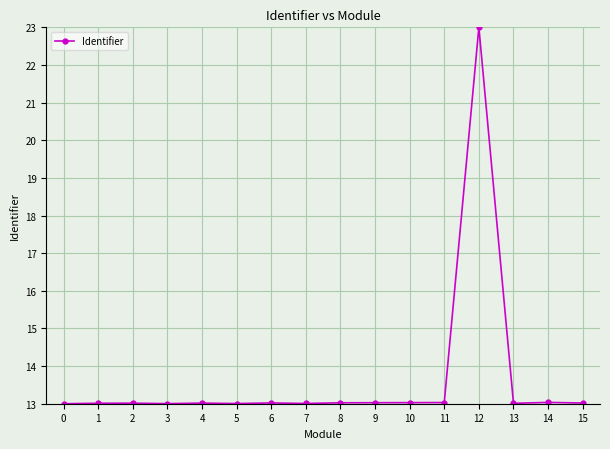

True or false: the data shows 13.0 at 2.

True